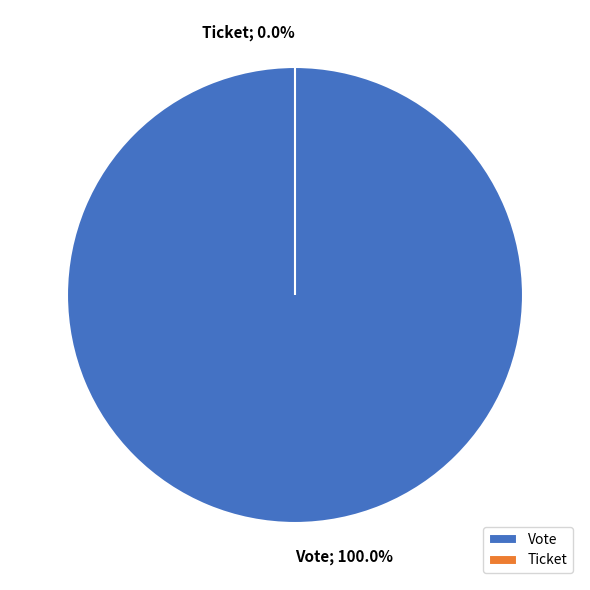

What is the change in value from Vote to Ticket?

-1